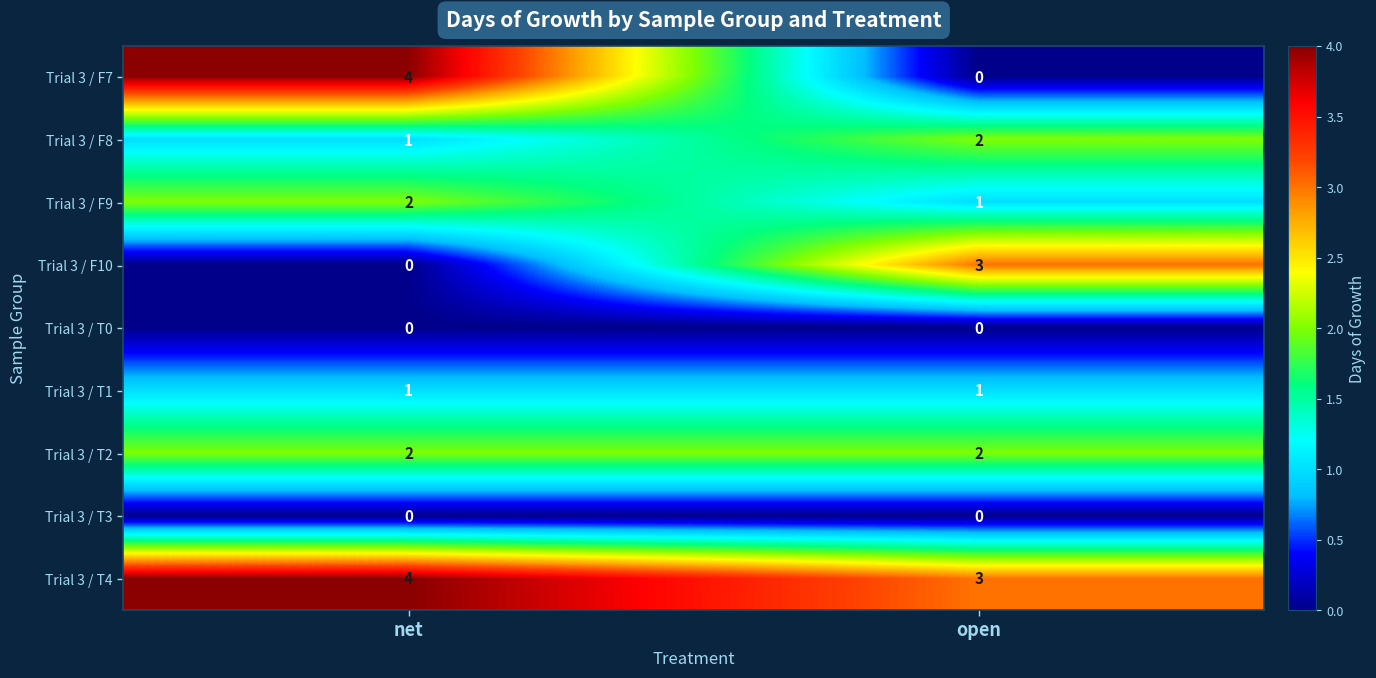

Which series has the widest spread of values?

Trial 3 / F7